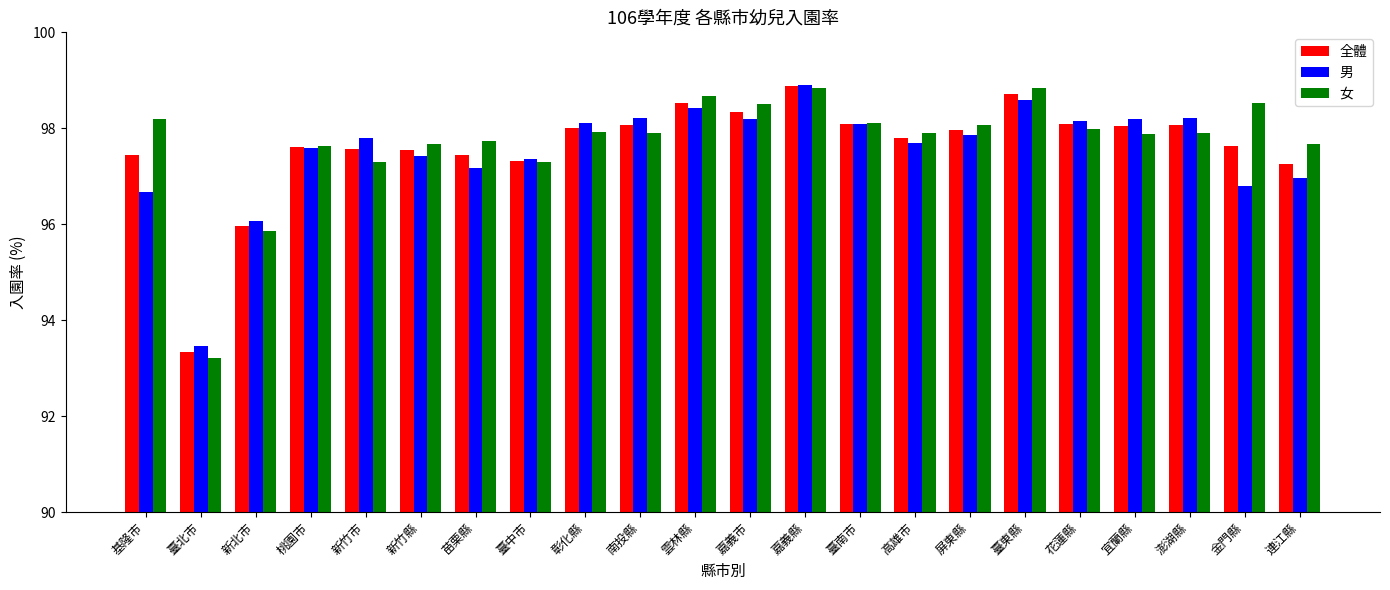

The value of 全體 at 嘉義縣 is 98.9. True or false?

True